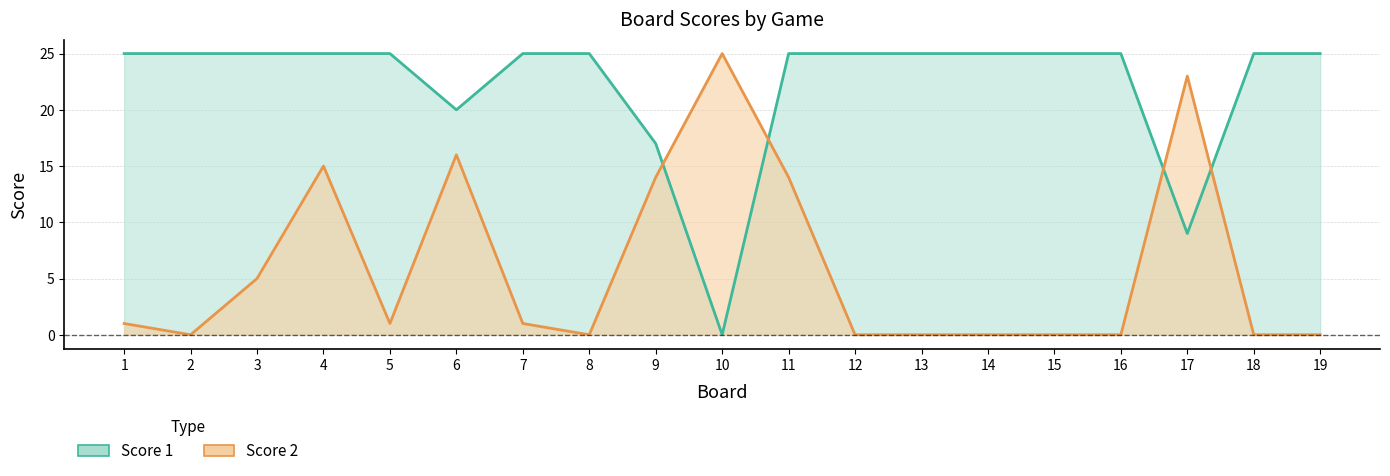

Which series has the largest total across all categories?

Score 1